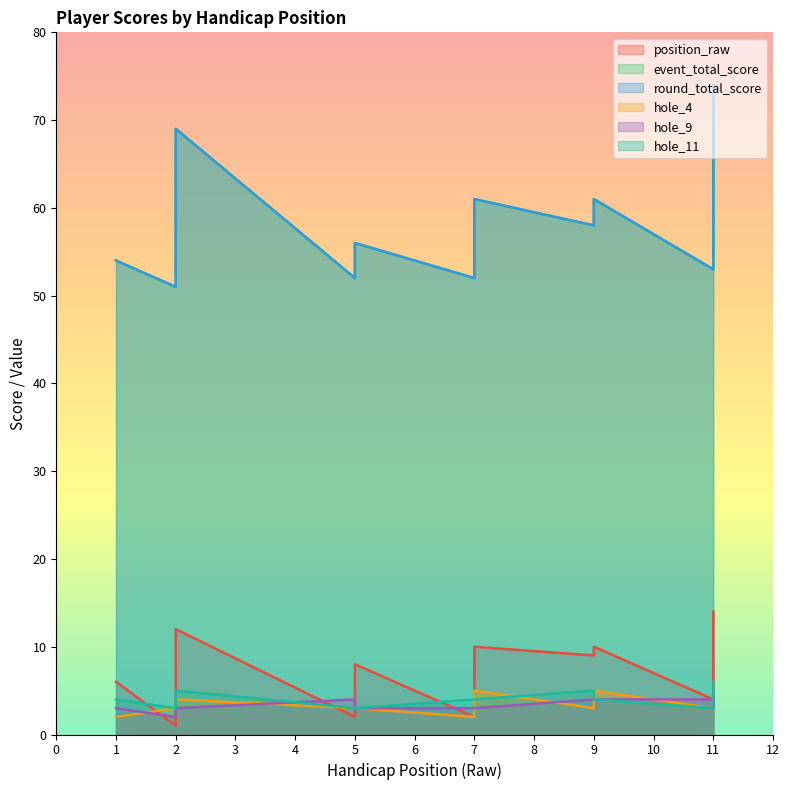

Which category has the highest value in the event_total_score series?

11